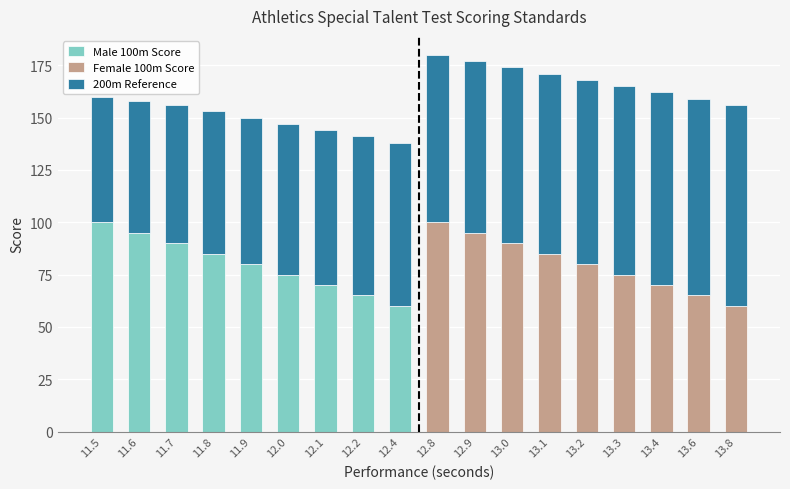

What is the total value across all series at 11.5?

160